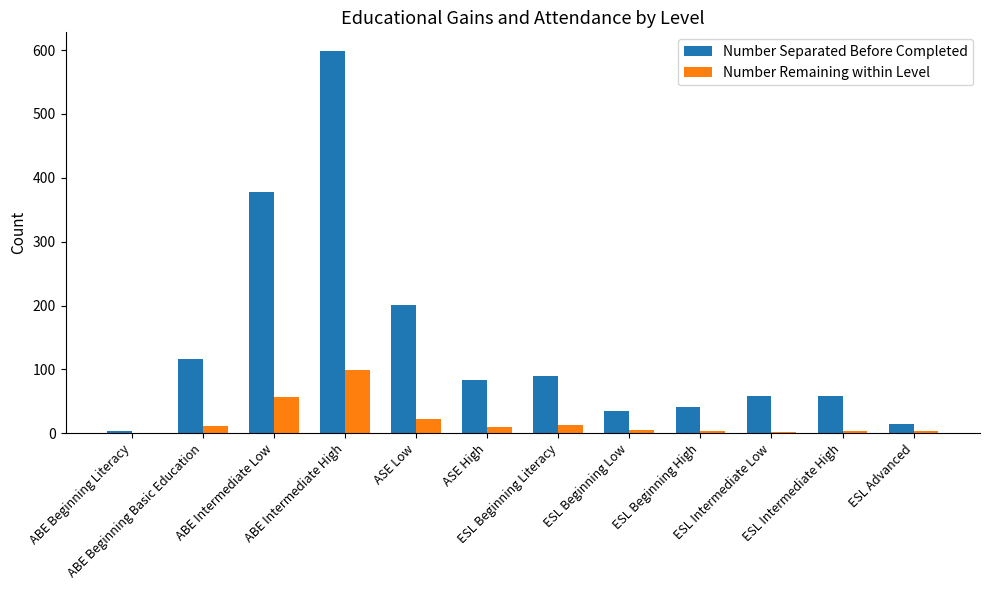

What is the sum of all Number Remaining within Level values?

232